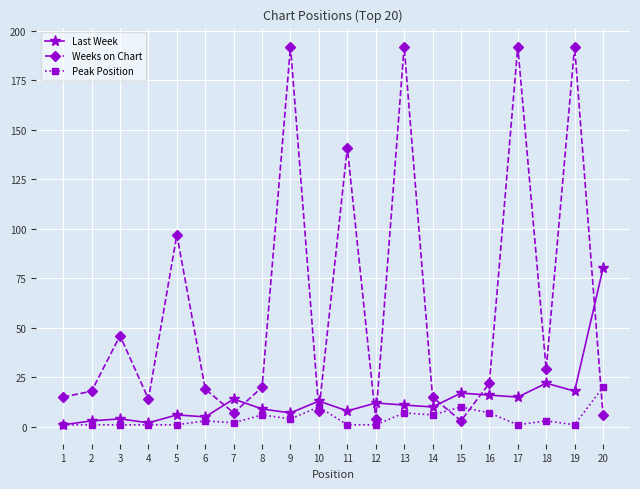

List the series in order of their overall mean, highest first.

Weeks on Chart, Last Week, Peak Position